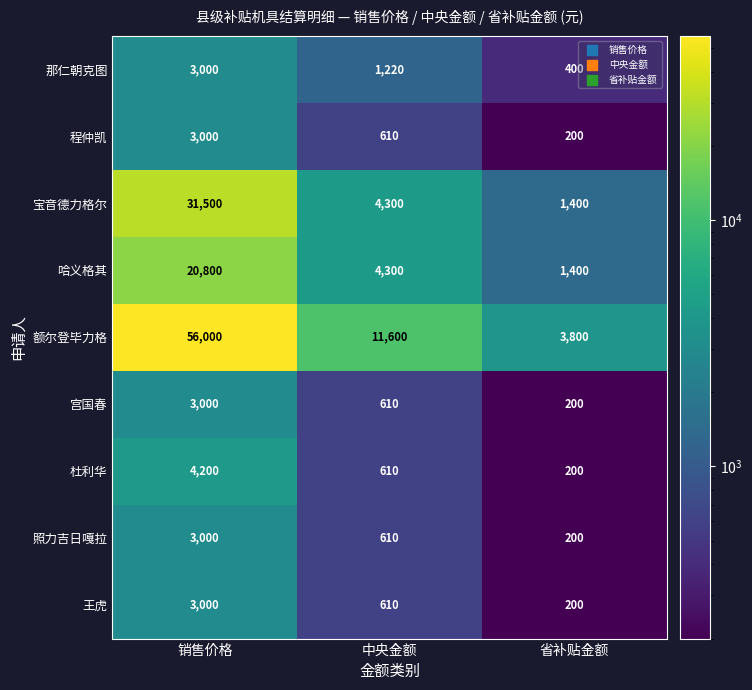

What is the total value across all series at 销售价格?

127500